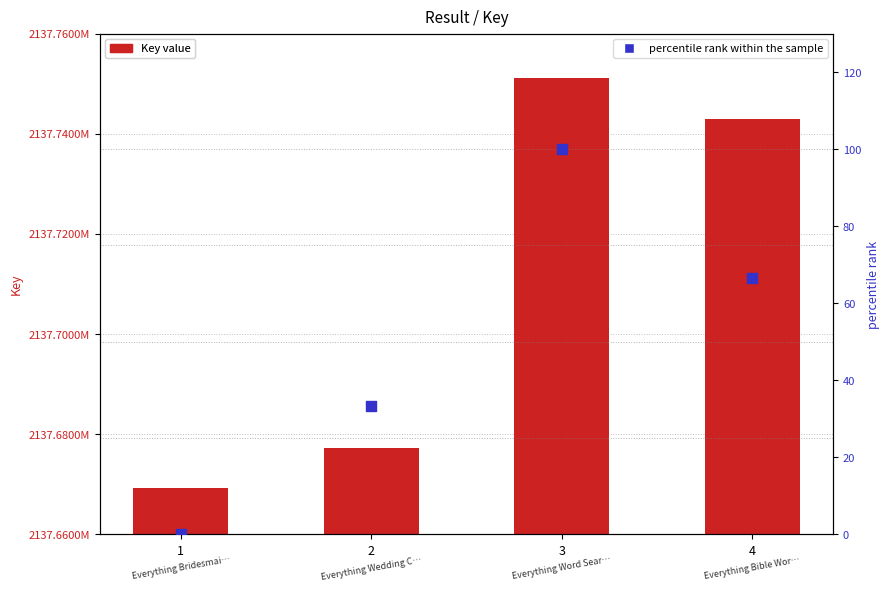

Is the value of percentile rank within the sample at 2 greater than the value of Key value at 2?

No